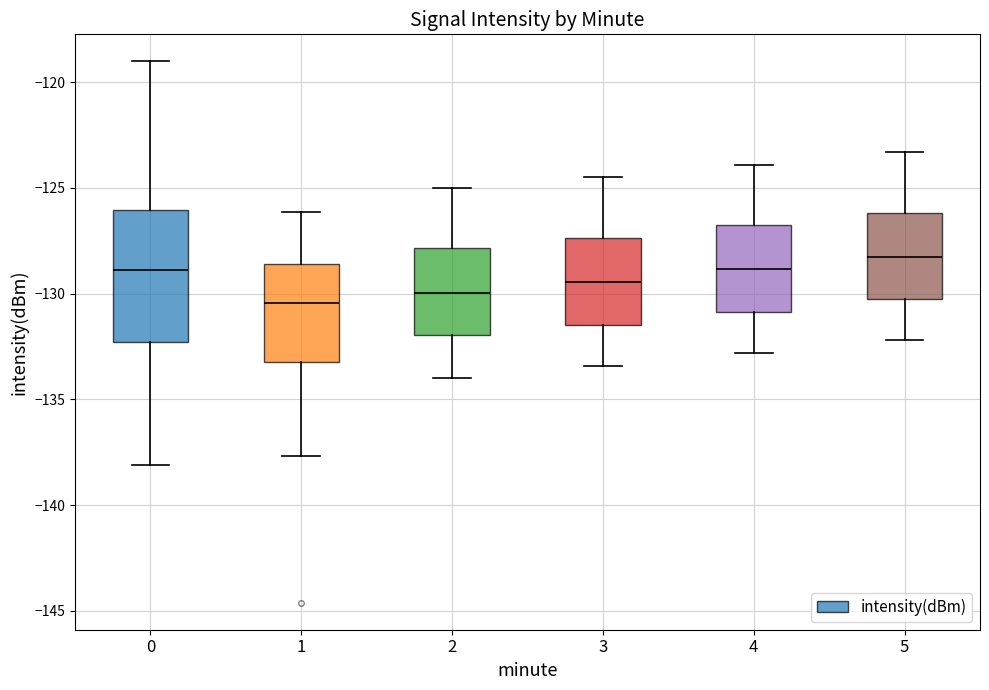

Reading left to right, read every box against the y-axis: the position of its median line, the range the box covers, and the ends of its whiskers. The values are not printed on the chart, so give them approximately, as read against the axis.

0: median -129.0, box -132.5 to -126.0, whiskers -138.0 to -119.0
1: median -130.5, box -133.0 to -128.5, whiskers -137.5 to -126.0
2: median -130.0, box -132.0 to -128.0, whiskers -134.0 to -125.0
3: median -129.5, box -131.5 to -127.5, whiskers -133.5 to -124.5
4: median -129.0, box -131.0 to -127.0, whiskers -133.0 to -124.0
5: median -128.0, box -130.5 to -126.0, whiskers -132.0 to -123.5